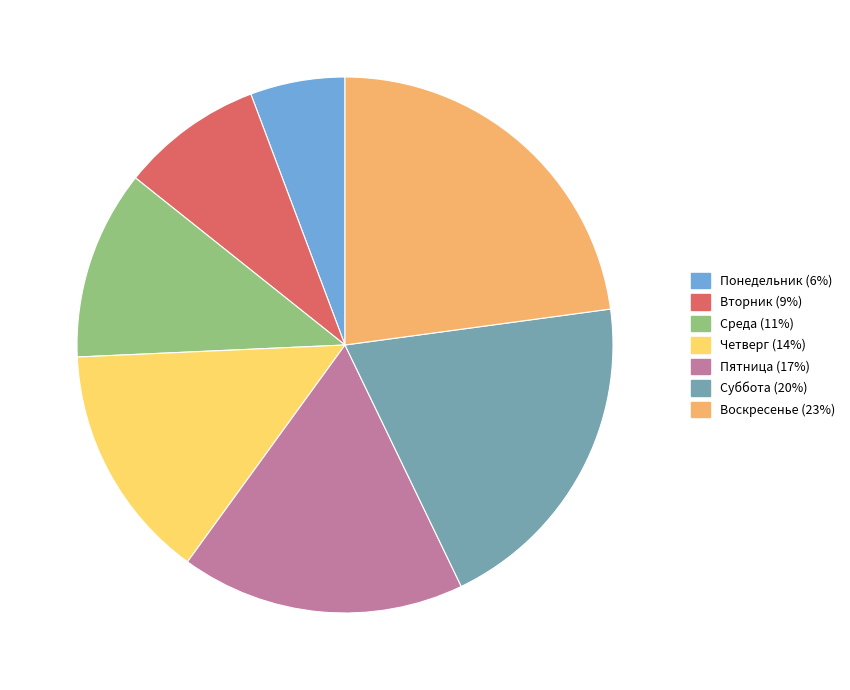

What is the largest slice in the pie chart?

Воскресенье